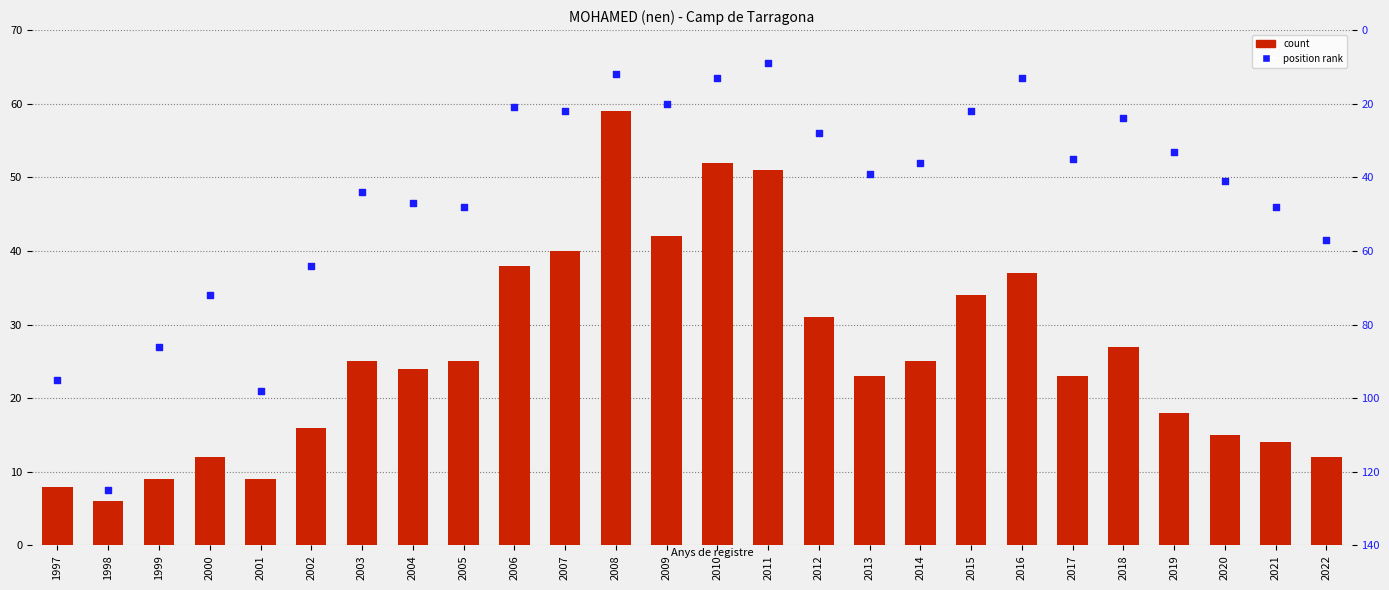

Is the value of count at 2017 greater than the value of position rank at 2005?

No